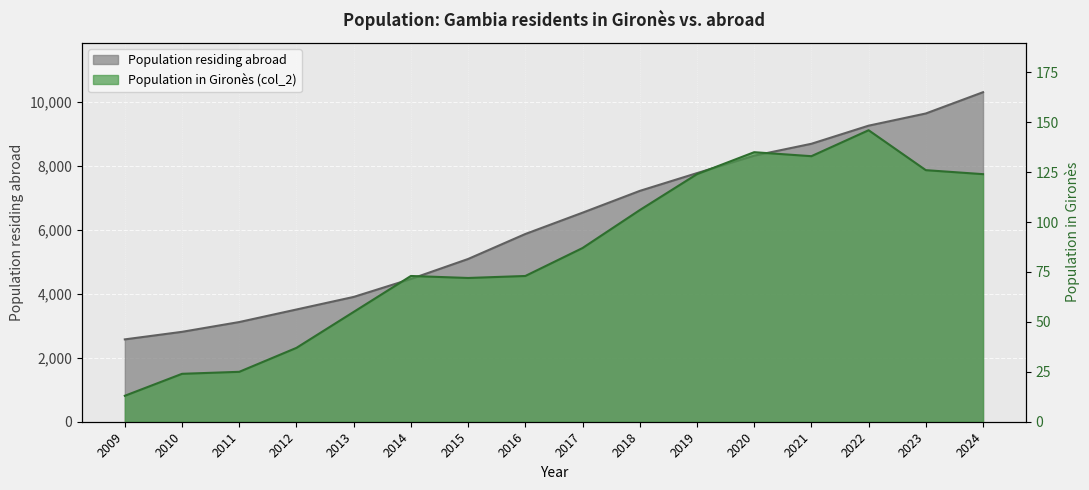

What is the difference between the Population in selected place (col_2) values at 2022 and 2014?

73